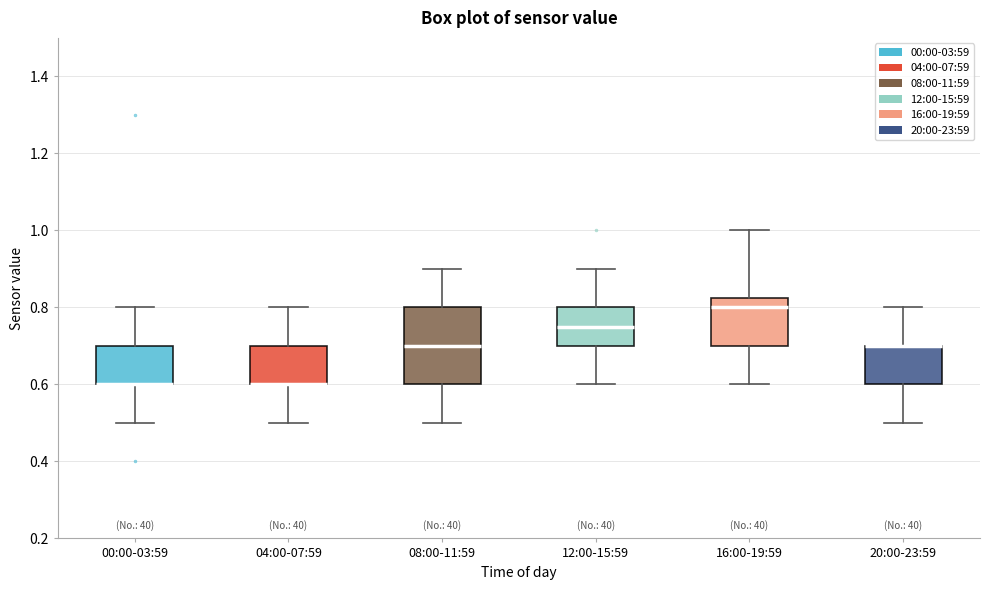

Reading left to right, transcribe this box plot: for each box, give where its median line is, the range the box spans, and where its two whiskers end, as read against the y-axis. The values are not printed on the chart, so give them approximately, as read against the axis.

00:00-03:59: median 0.60 (drawn on the box's lower edge), box 0.60 to 0.70, whiskers 0.50 to 0.80
04:00-07:59: median 0.60 (drawn on the box's lower edge), box 0.60 to 0.70, whiskers 0.50 to 0.80
08:00-11:59: median 0.70, box 0.60 to 0.80, whiskers 0.50 to 0.90
12:00-15:59: median 0.76, box 0.70 to 0.80, whiskers 0.60 to 0.90
16:00-19:59: median 0.80, box 0.70 to 0.82, whiskers 0.60 to 1.00
20:00-23:59: median 0.70 (drawn on the box's upper edge), box 0.60 to 0.70, whiskers 0.50 to 0.80